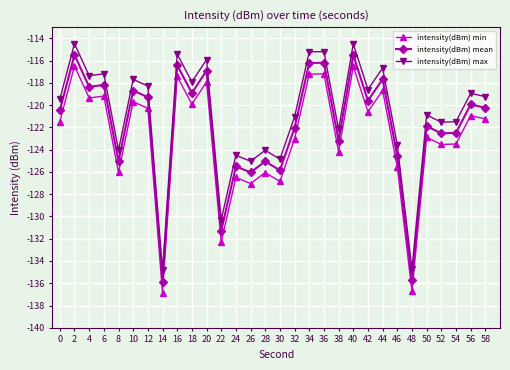

What is the sum of all intensity(dBm) max values?

-3625.2